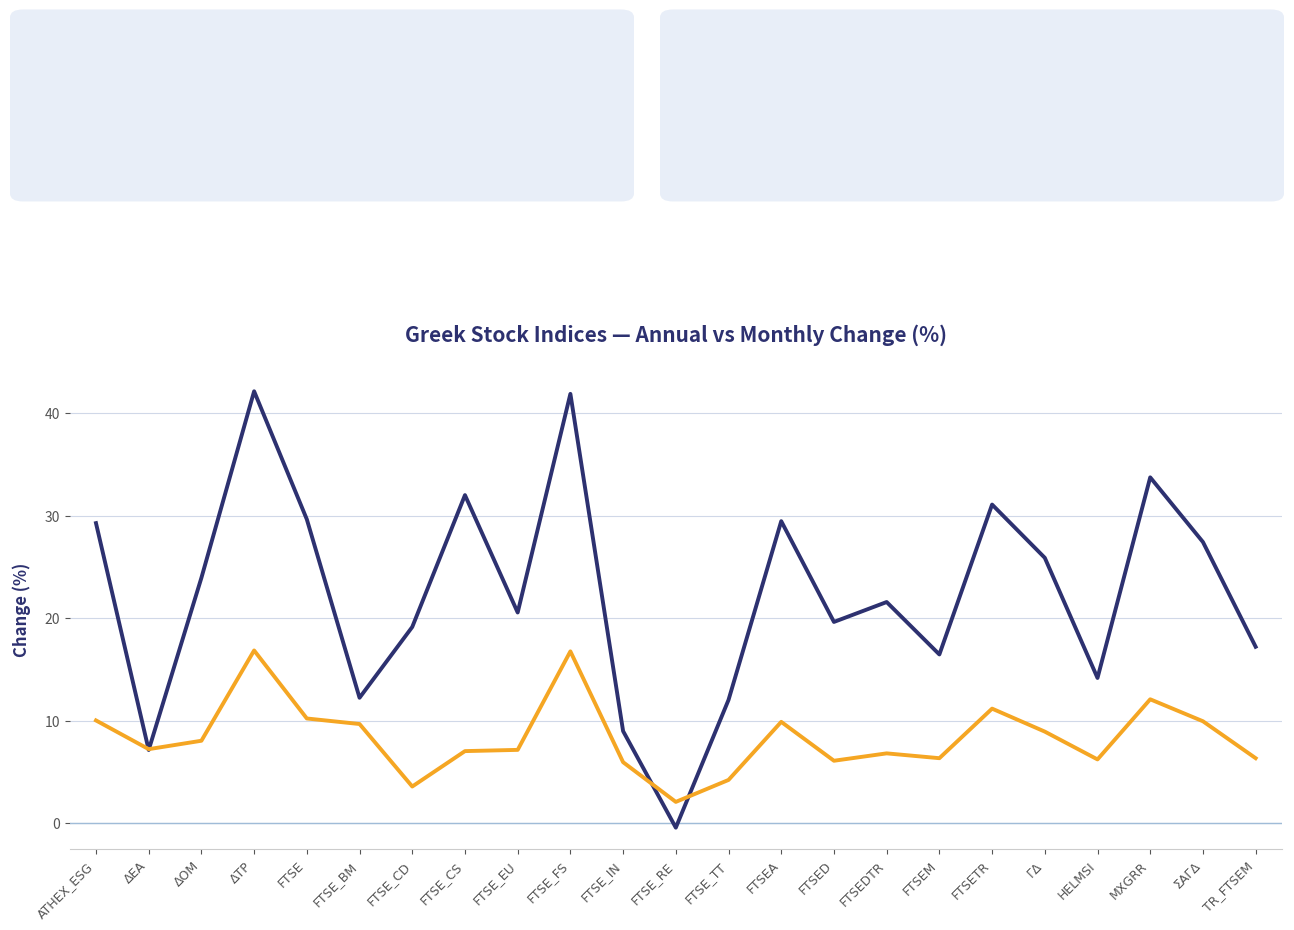

Which category has the lowest value across all series?

FTSE_RE